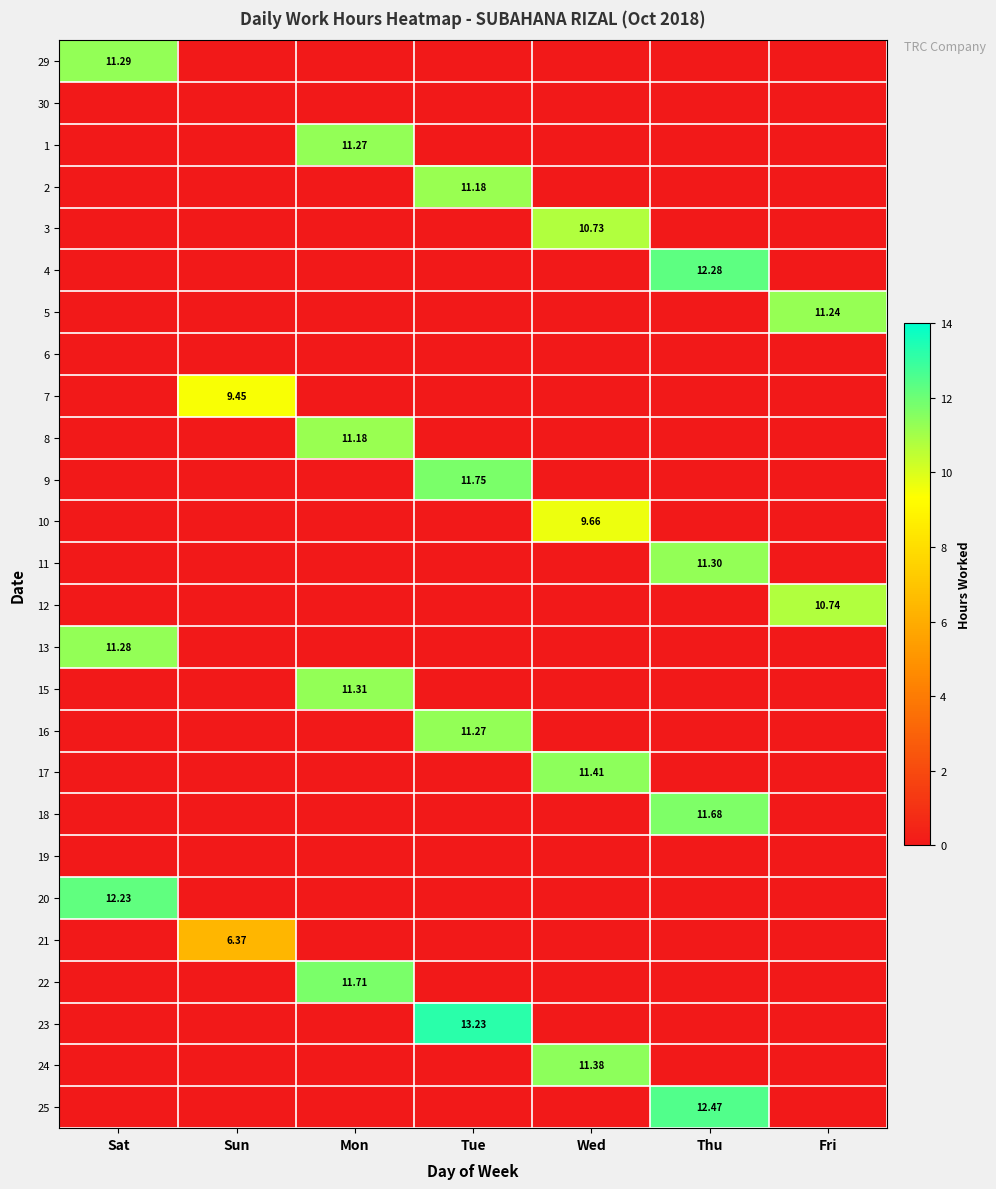

Is the value of 8 at Fri greater than the value of 12 at Mon?

No